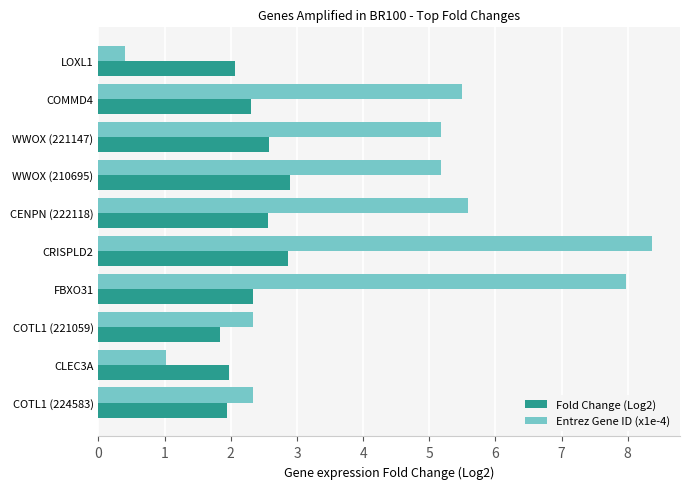

What is the sum of all Fold Change (Log2) values?

23.4